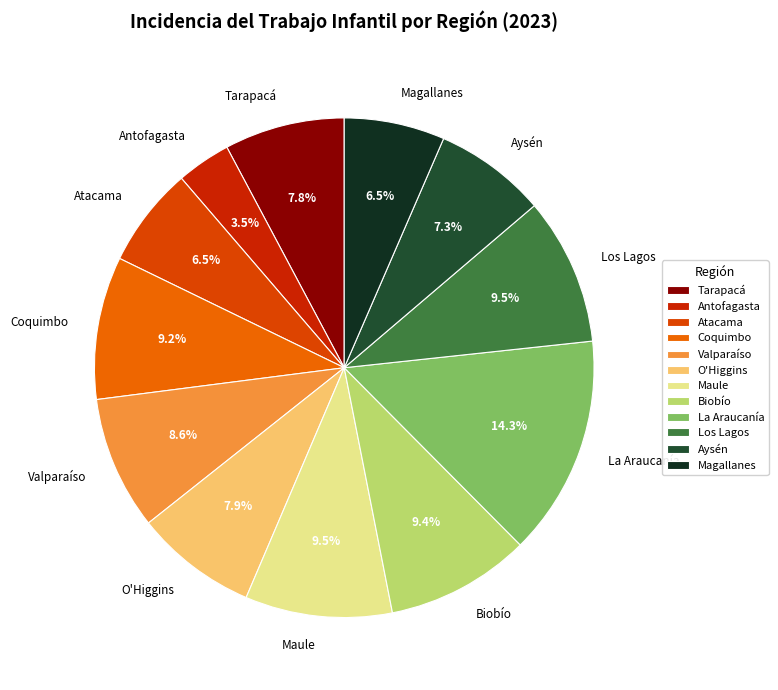

Which has a higher value, Los Lagos or Tarapacá?

Los Lagos